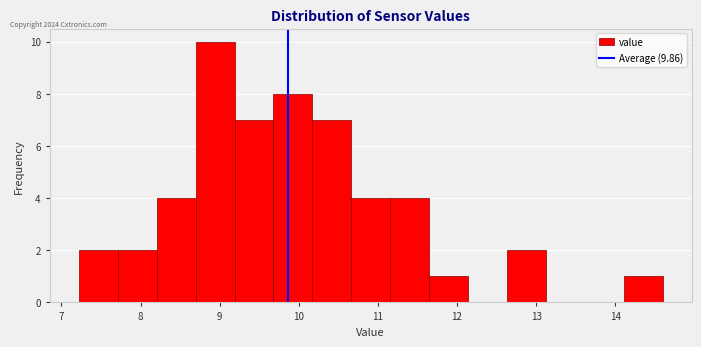

What is the height of the bar covering 9.2 to 9.7 on the x-axis? Neither the bar edges nor the heights are printed on the chart, so give them approximately, as read against the axes.

7